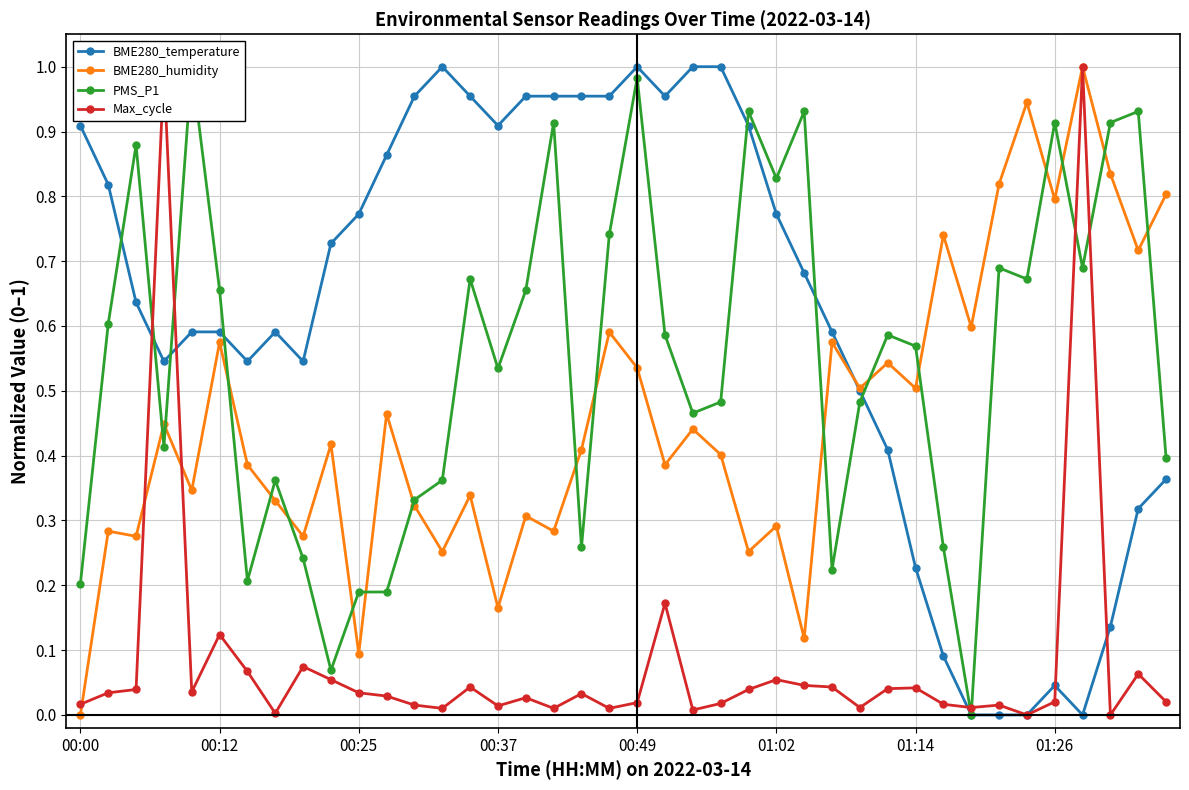

Between 32 and 37, which series saw the biggest shift?

PMS_P1